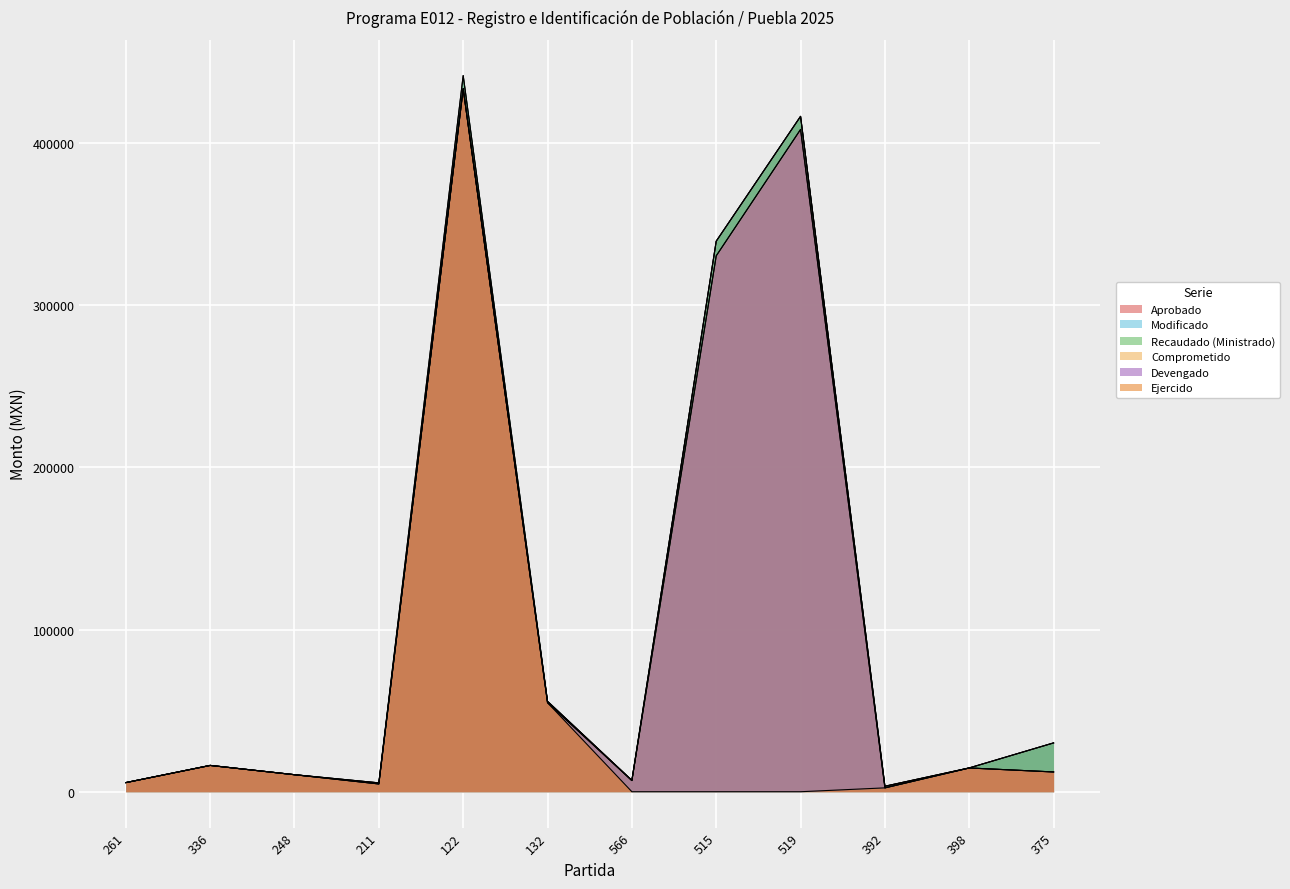

At which category does Comprometido reach its first local peak?

336